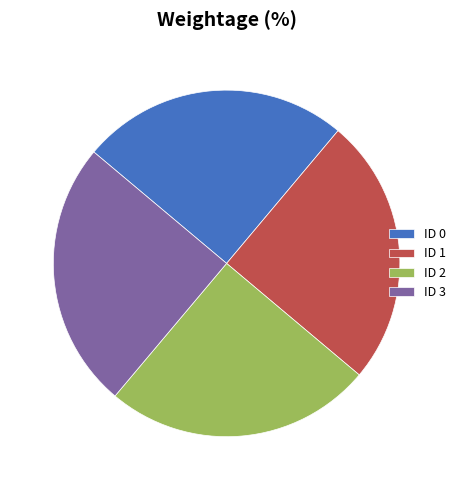

What is the ratio of the value at ID 2 to the value at ID 0?

1.0